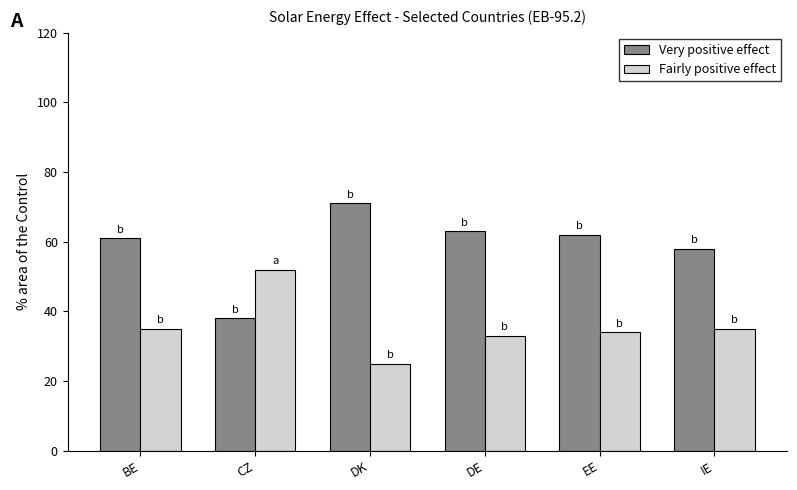

Reading left to right, list all the values displayed in this chart.

Very positive effect: BE=0.6	CZ=0.4	DK=0.7	DE=0.6	EE=0.6	IE=0.6
Fairly positive effect: BE=0.3	CZ=0.5	DK=0.2	DE=0.3	EE=0.3	IE=0.3